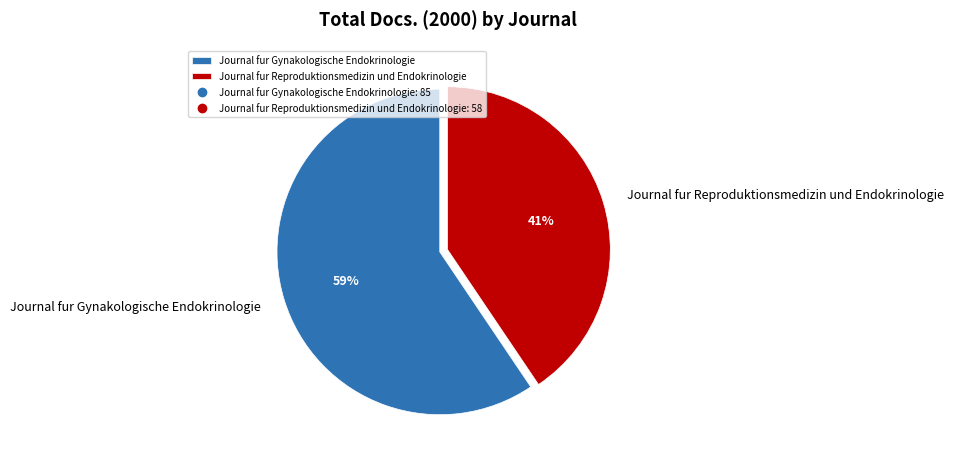

Is it true that Journal fur Reproduktionsmedizin und Endokrinologie is 26% of the pie?

False